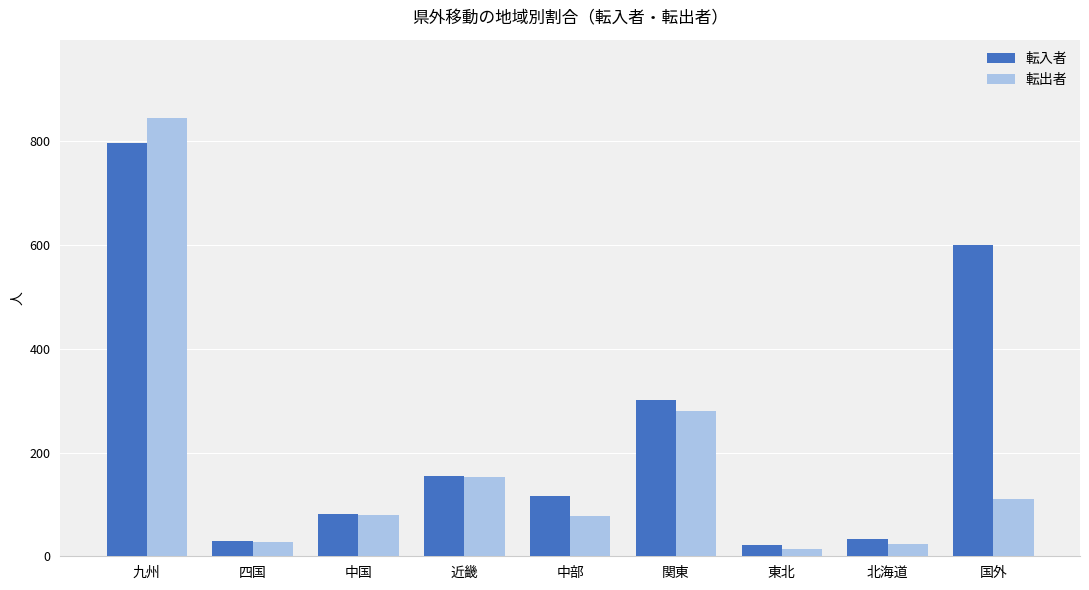

Where is 転入者 nearest to the value 409?

関東